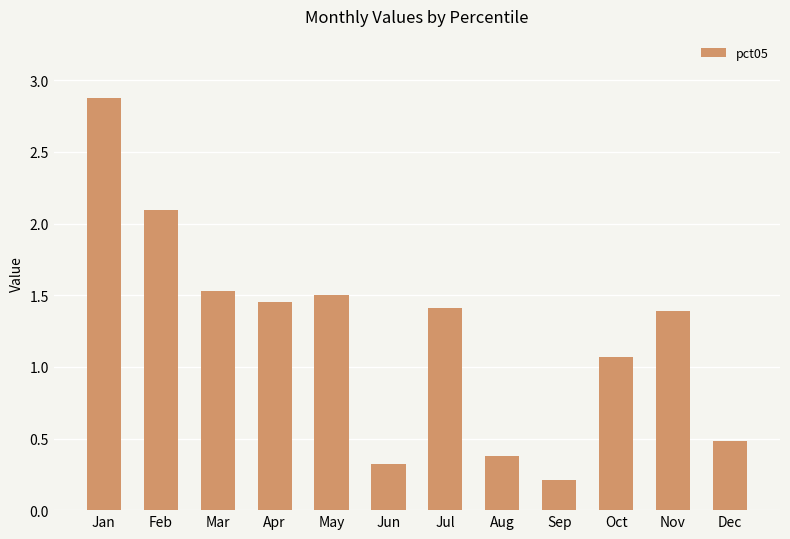

The value at Mar is 0.6. True or false?

False